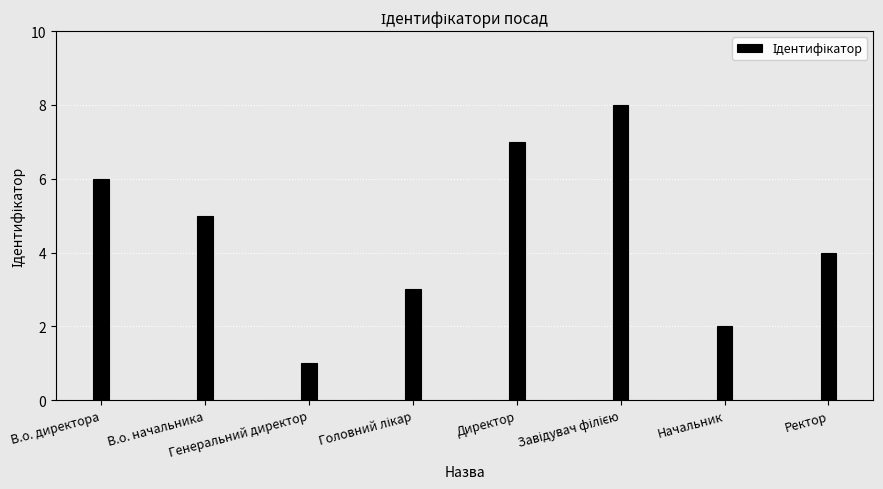

Reading left to right, what are all the values shown in this chart?

6	5	1	3	7	8	2	4